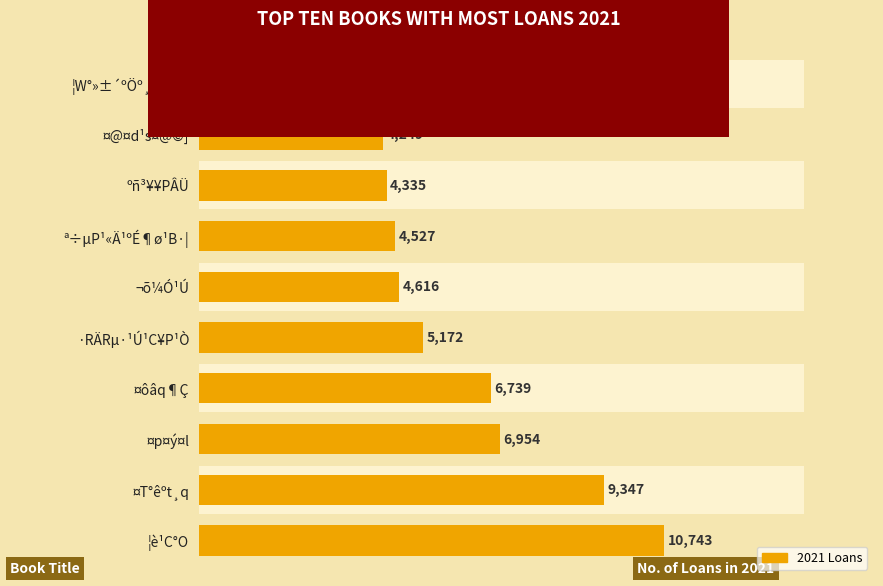

What is the maximum value shown in the chart?

10743